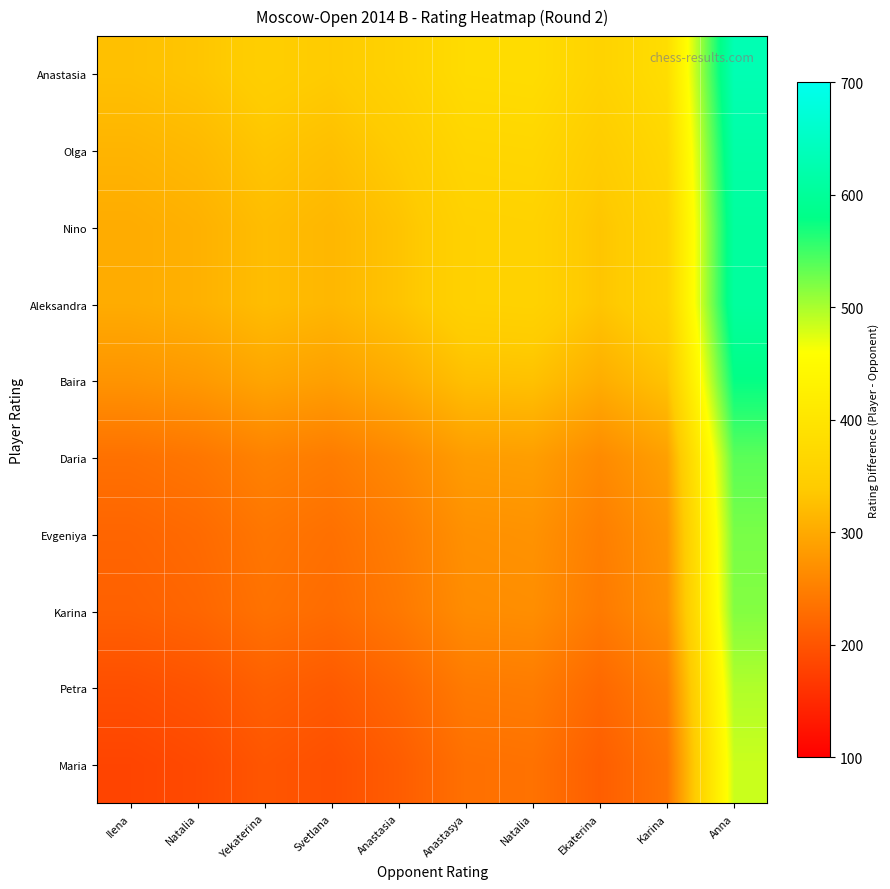

What is the difference between the highest and lowest values at Anastasya?

145